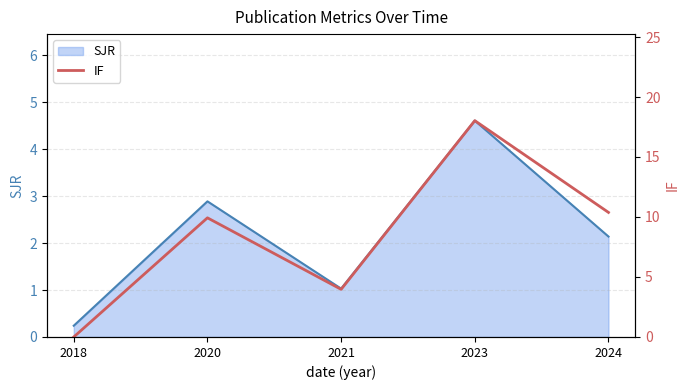

How many categories are shown in the chart?

5